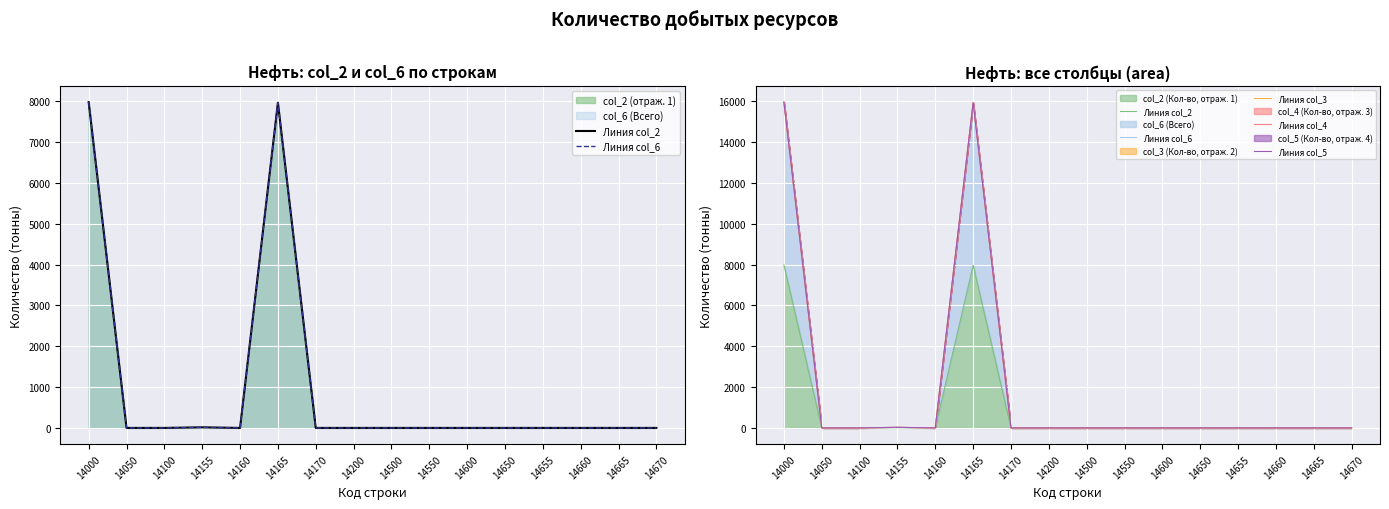

What is the maximum value for Линия col_5?

15960